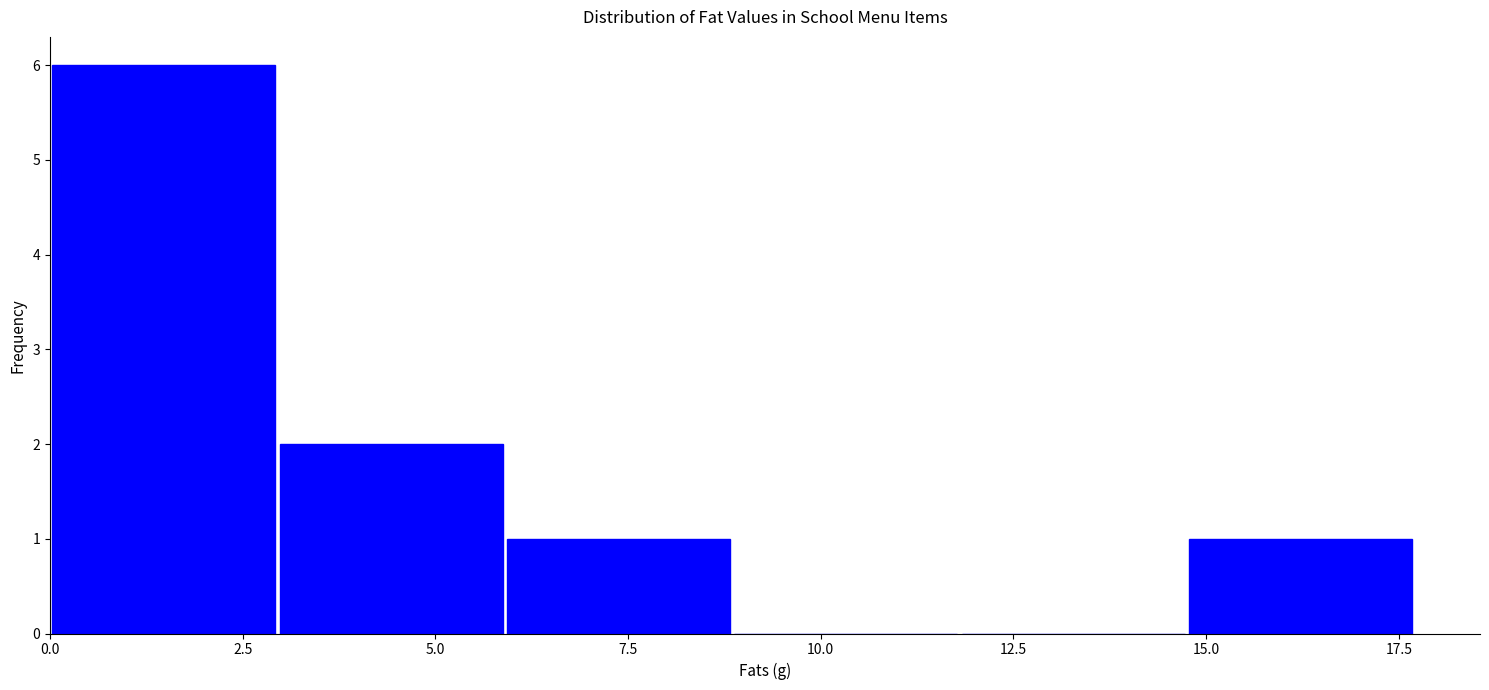

How tall is the bar that spans 2.95 to 5.90 on the x-axis? Neither the bar edges nor the heights are printed on the chart, so give them approximately, as read against the axes.

2